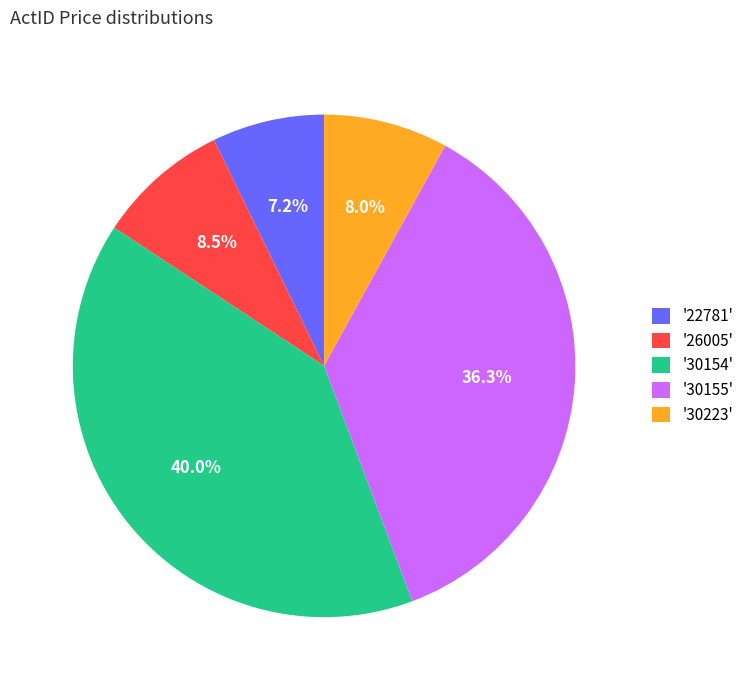

What percentage is NOT represented by '30223'?

92.0%